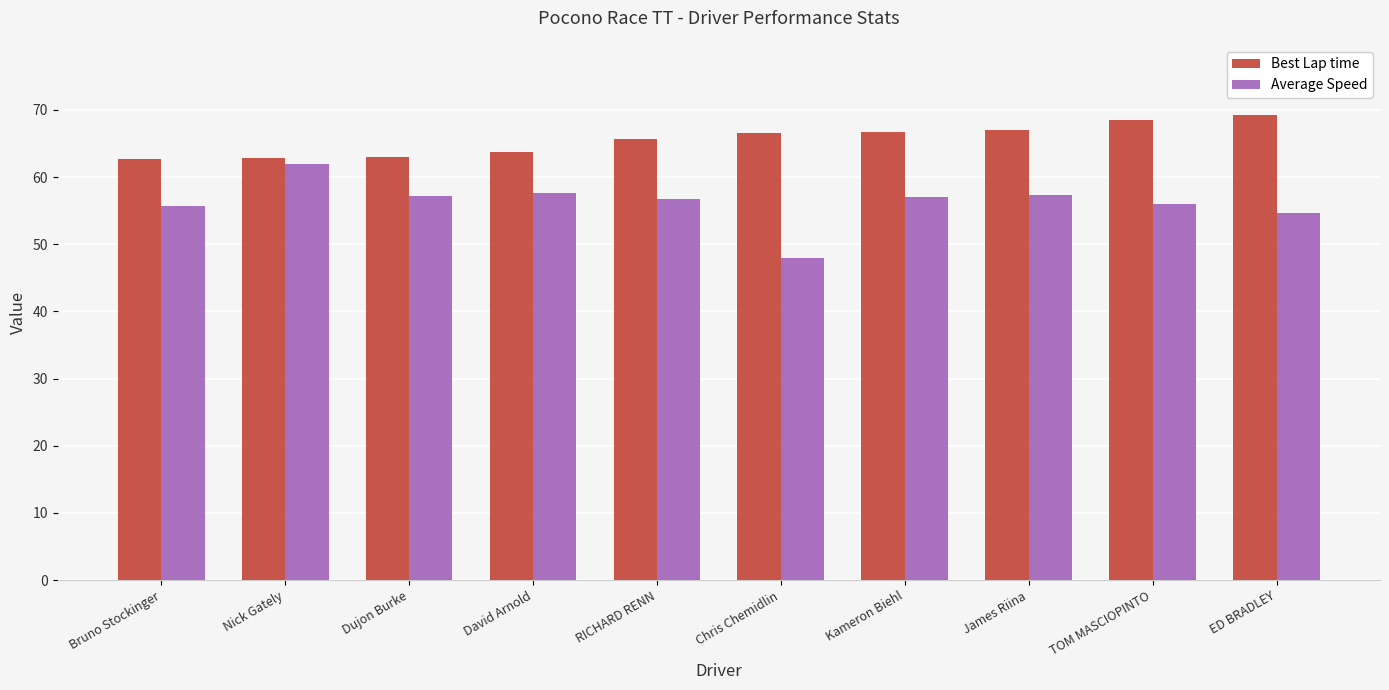

What position from the left is Nick Gately?

2